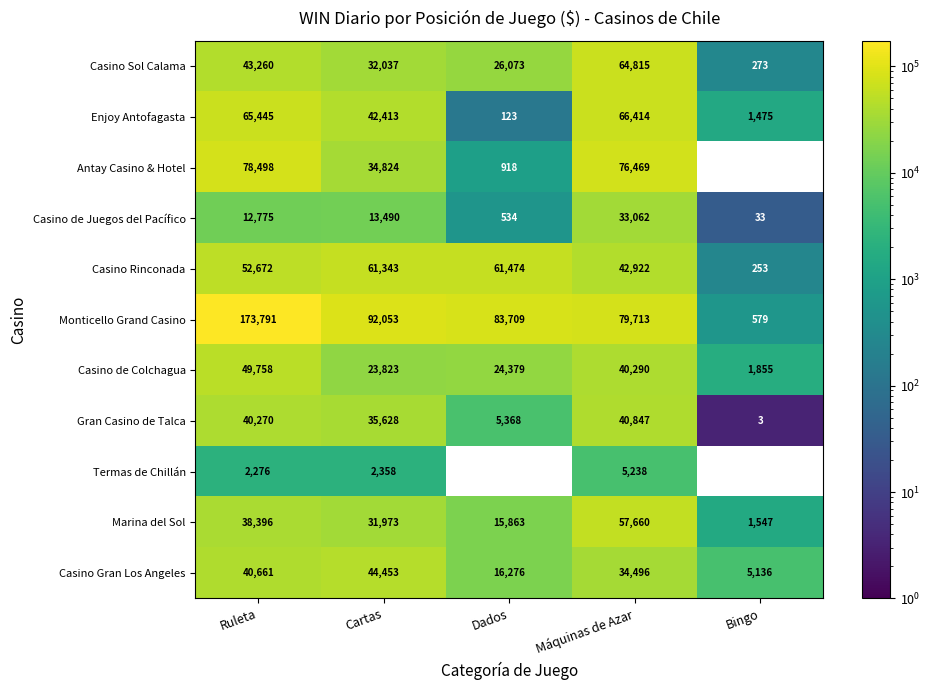

The value of Enjoy Antofagasta at Máquinas de Azar is 110878. True or false?

False